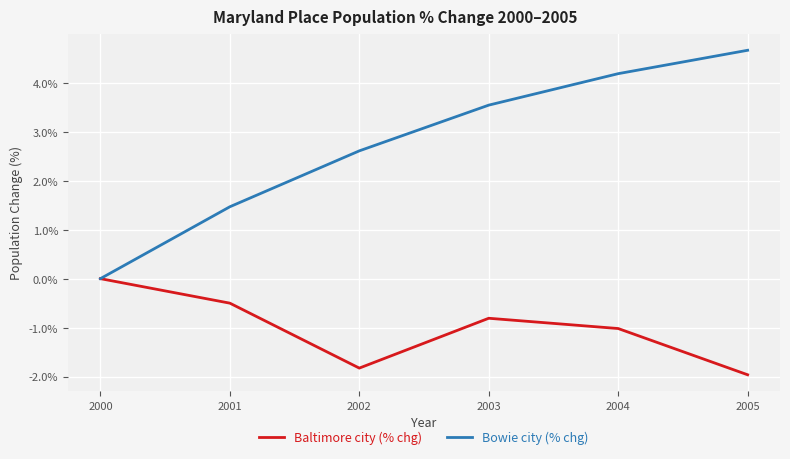

Does the chart have visible grid lines?

Yes